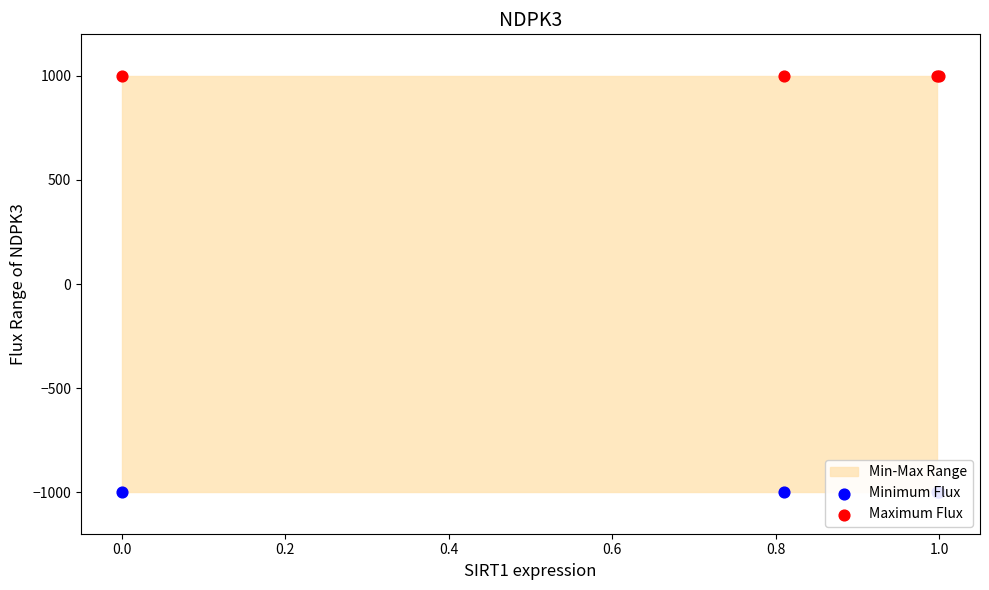

Is the value of Maximum Flux at 0.0 greater than the value of Minimum Flux at −0.2?

Yes